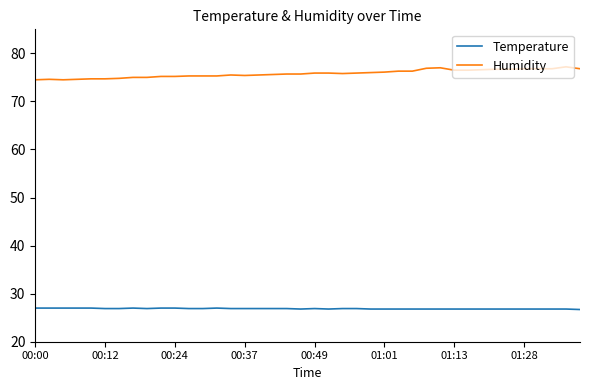

What is the difference between the maximum and minimum values in the Humidity series?

2.7